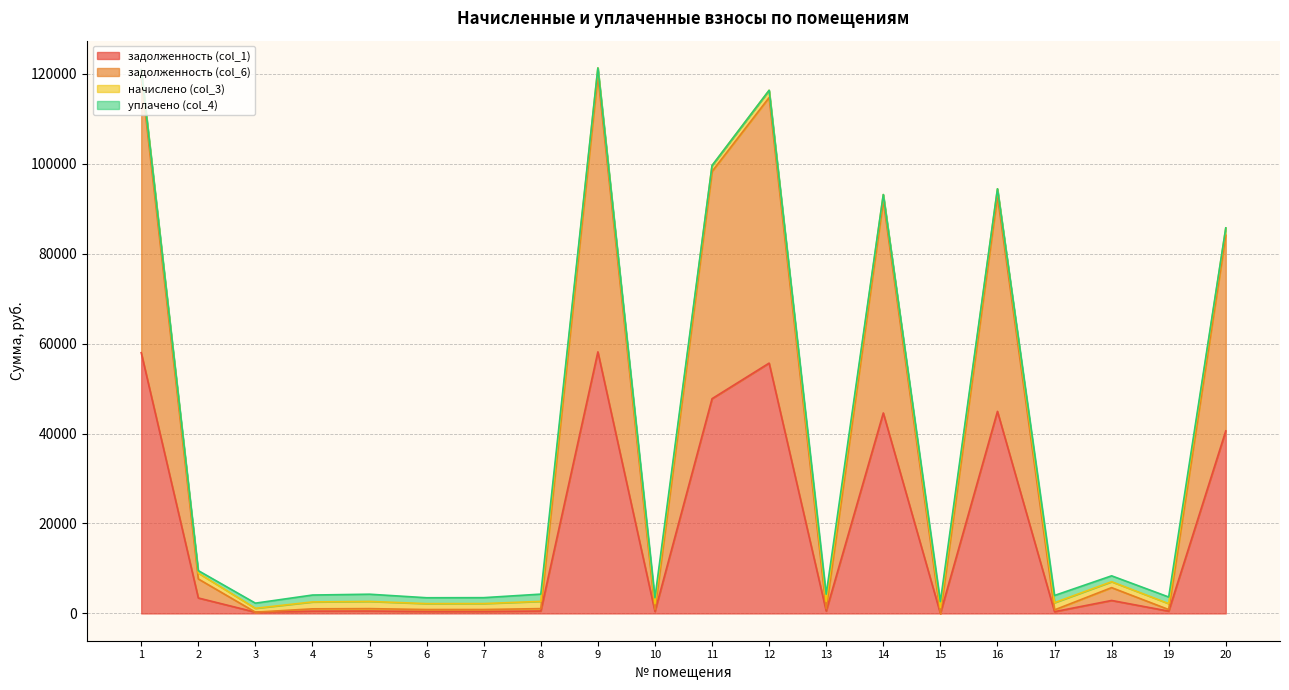

True or false: задолженность (col_6) and задолженность (col_1) cross at least once.

False